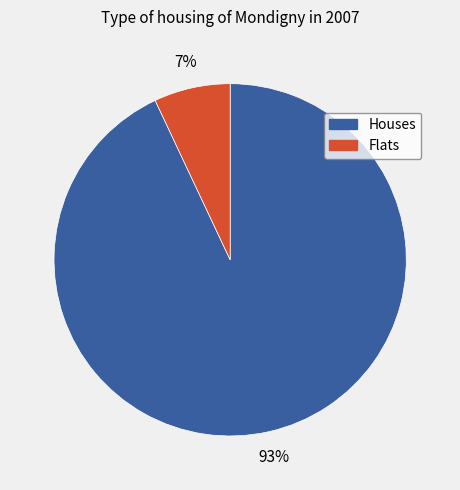

Is there a majority slice in this chart?

Yes